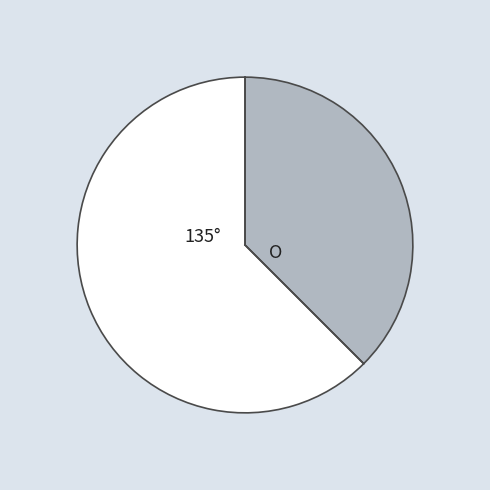

Does any single category account for the majority?

Yes